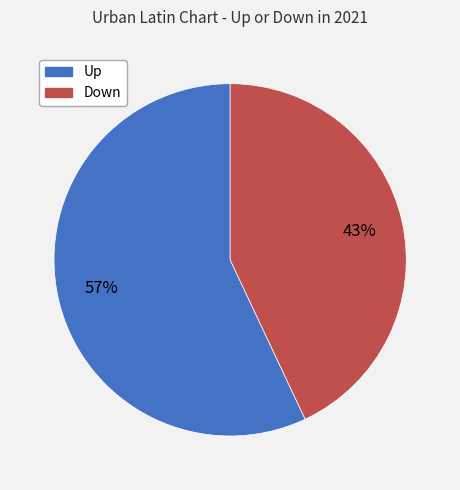

To the nearest percent, what is the average slice percentage?

50%